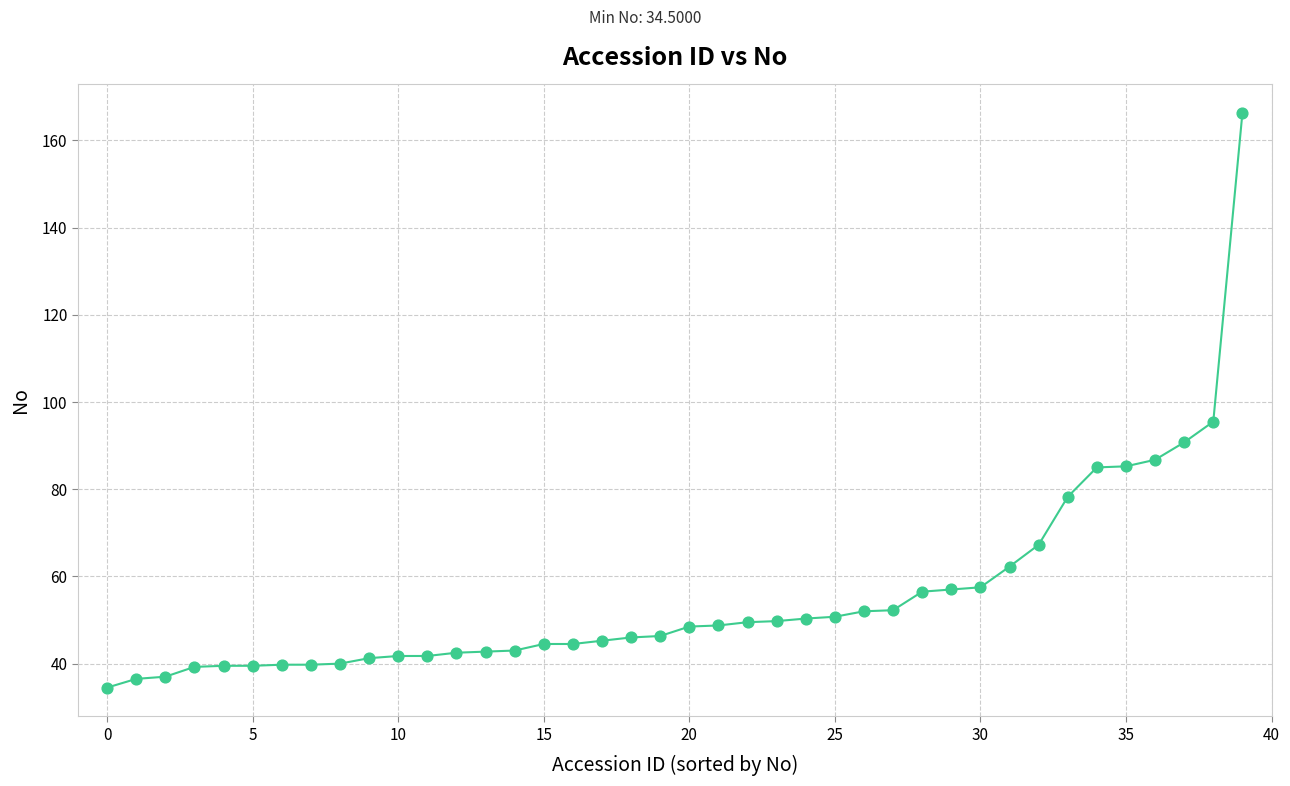

What Y value in the scatter plot is closest to 100?

95.5